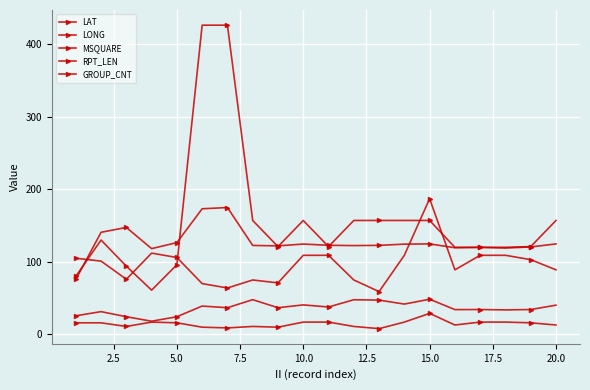

How many lines are shown in the chart?

5